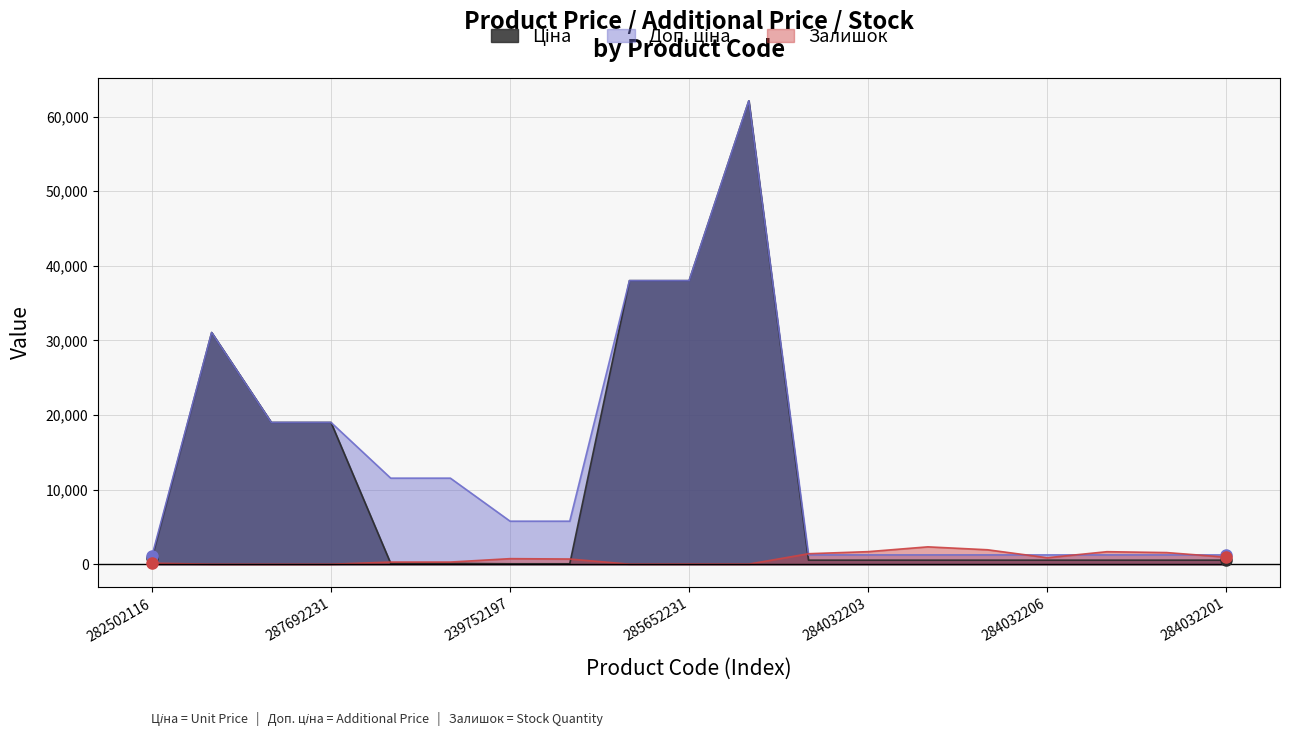

True or false: Залишок has more than 1 points higher than both neighbors.

True